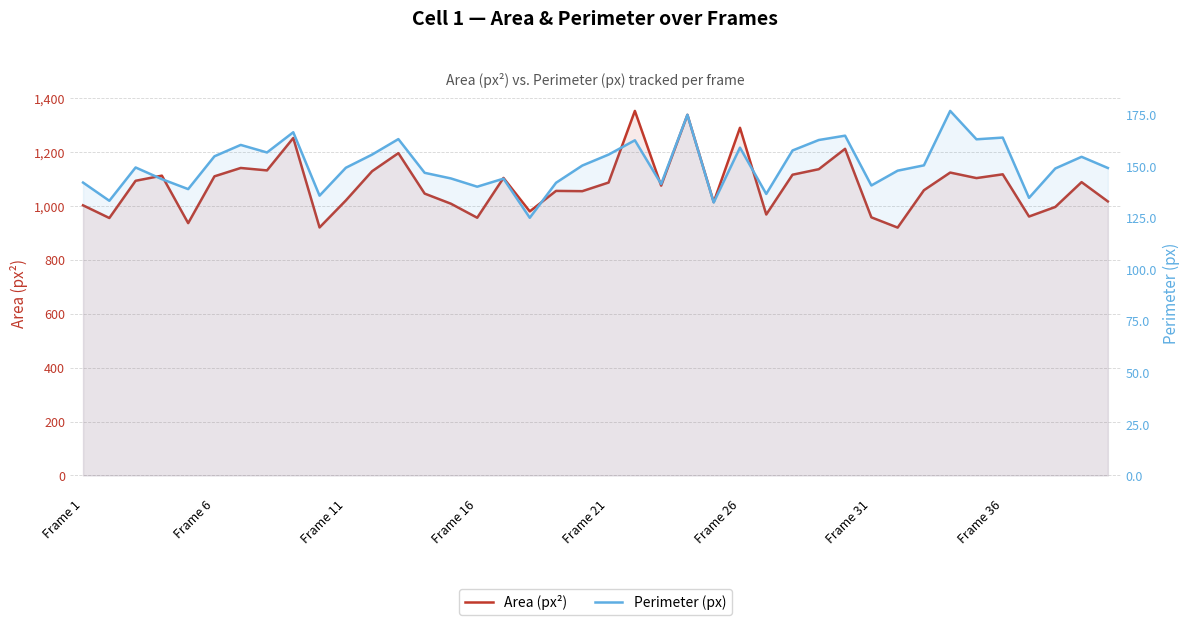

At how many categories does at least one series exceed 594?

40